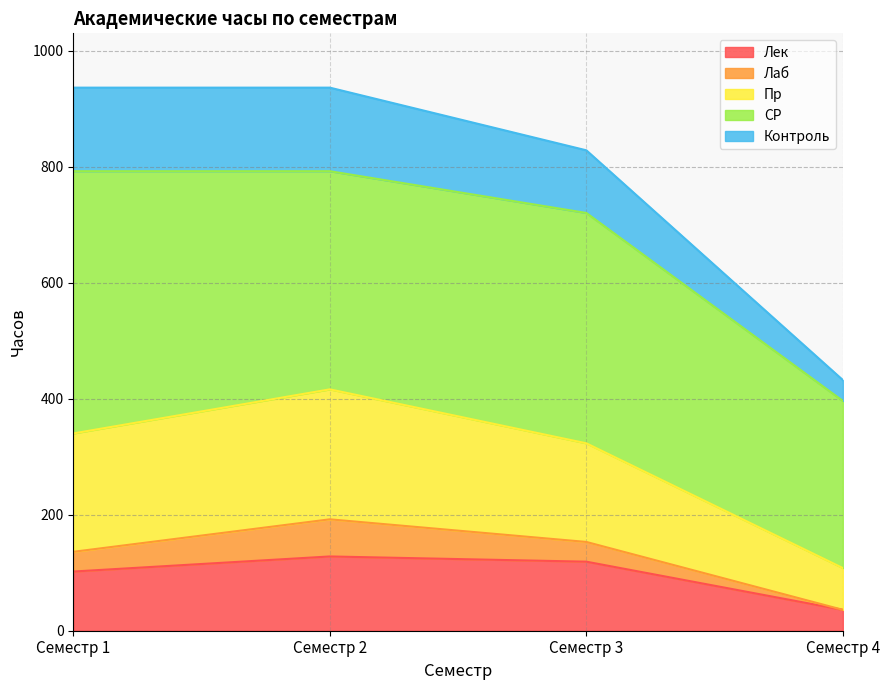

What is the minimum value for Лек?

36